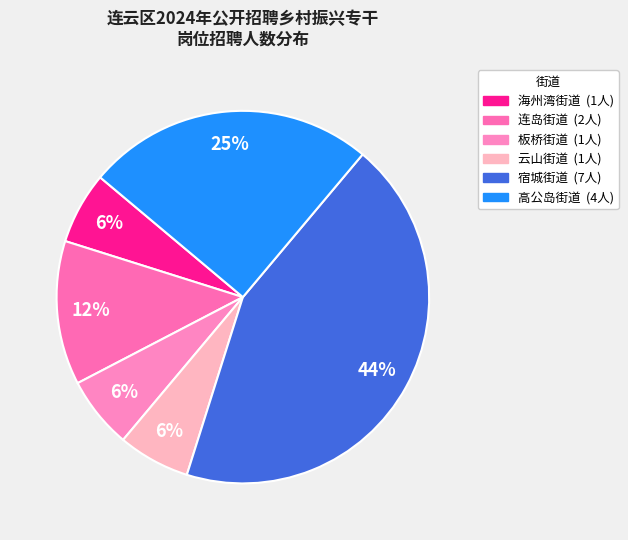

How many slices are in this pie chart?

6